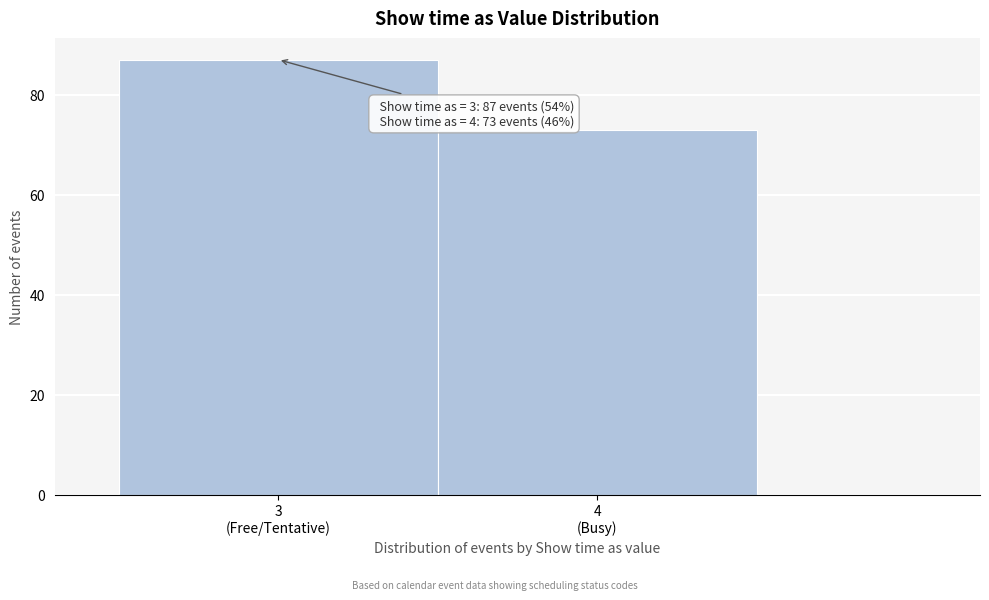

Reading left to right, list all the values displayed in this chart.

87	73